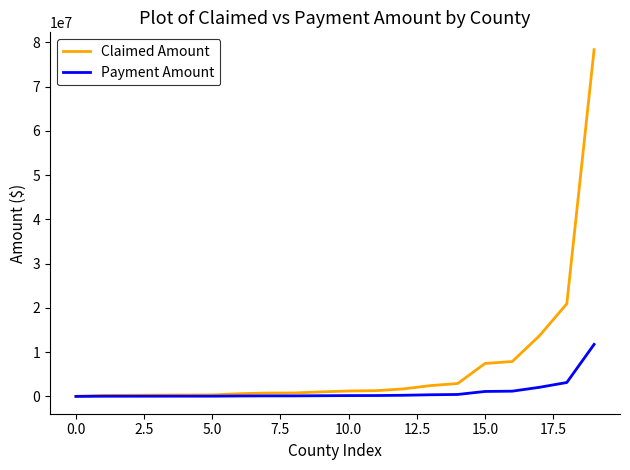

List the series in order of their peak value, highest first.

Claimed Amount, Payment Amount